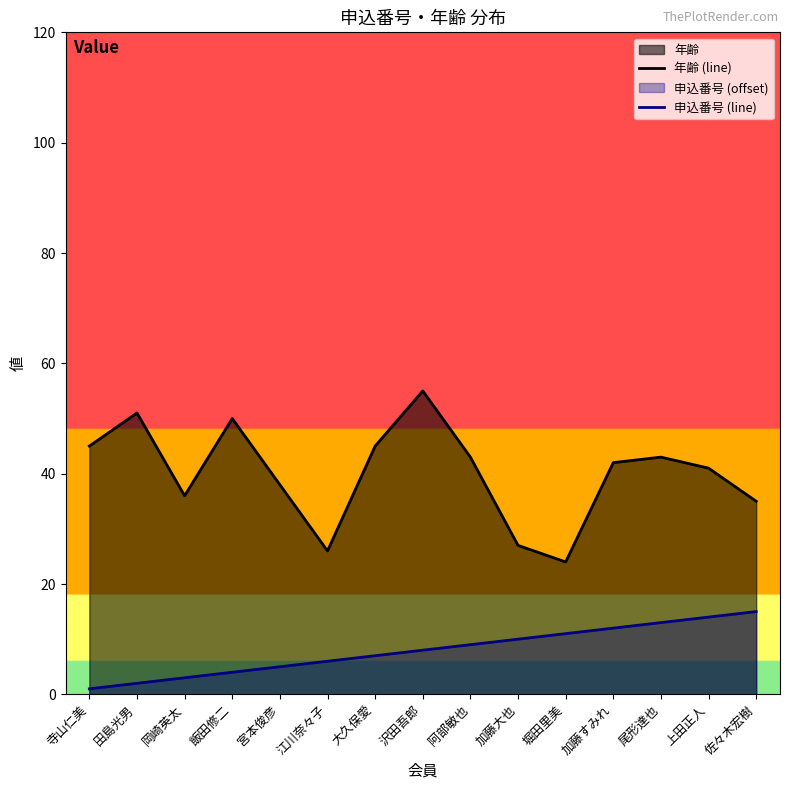

What is the difference between the highest and lowest values at 大久保愛?

38